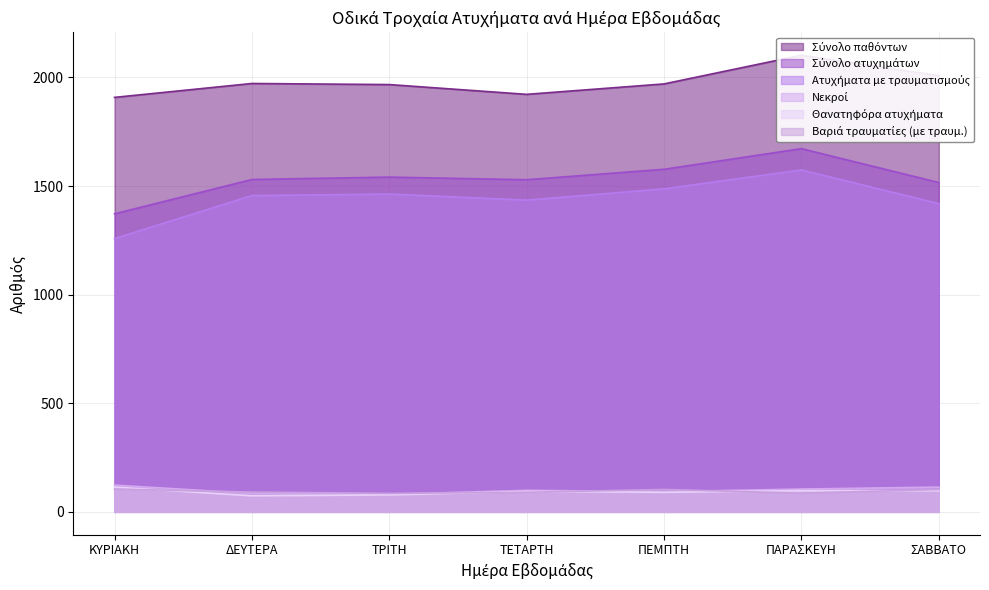

Reading left to right, list all the values displayed in this chart.

Ατυχήματα με τραυματισμούς: 1258	1456	1463	1435	1487	1574	1419
Σύνολο ατυχημάτων: 1372	1530	1541	1529	1577	1672	1516
Θανατηφόρα ατυχήματα: 114	74	78	94	90	98	97
Νεκροί: 123	85	81	99	93	105	114
Σύνολο παθόντων: 1908	1972	1967	1922	1970	2102	2008
Βαριά τραυματίες (με τραυμ.): 105	91	85	90	103	86	103